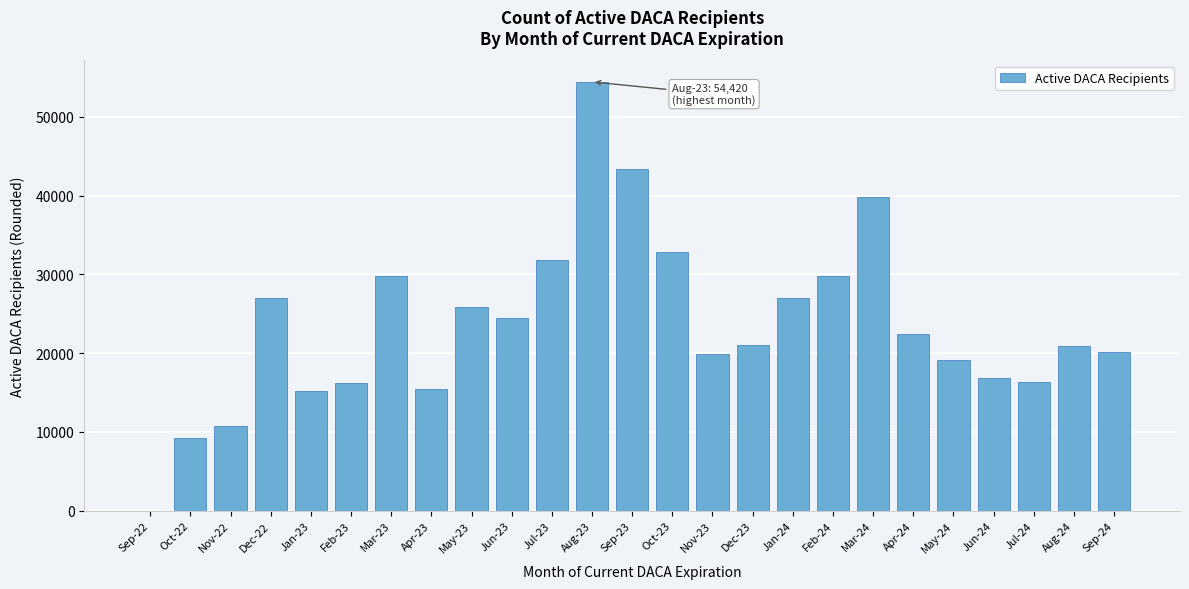

The value at Aug-23 is 28432. True or false?

False